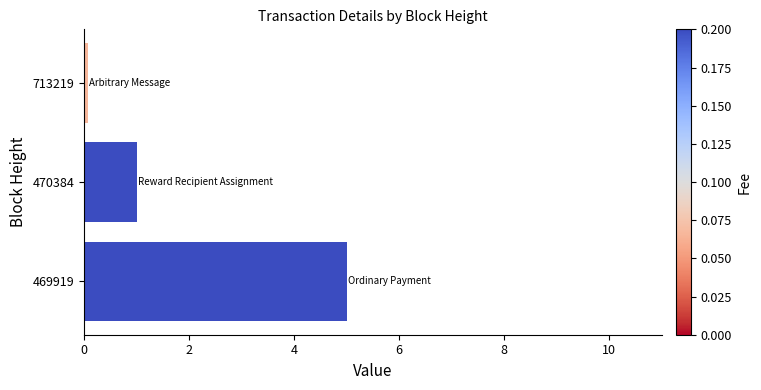

The value at 469919 is 5.0. True or false?

True